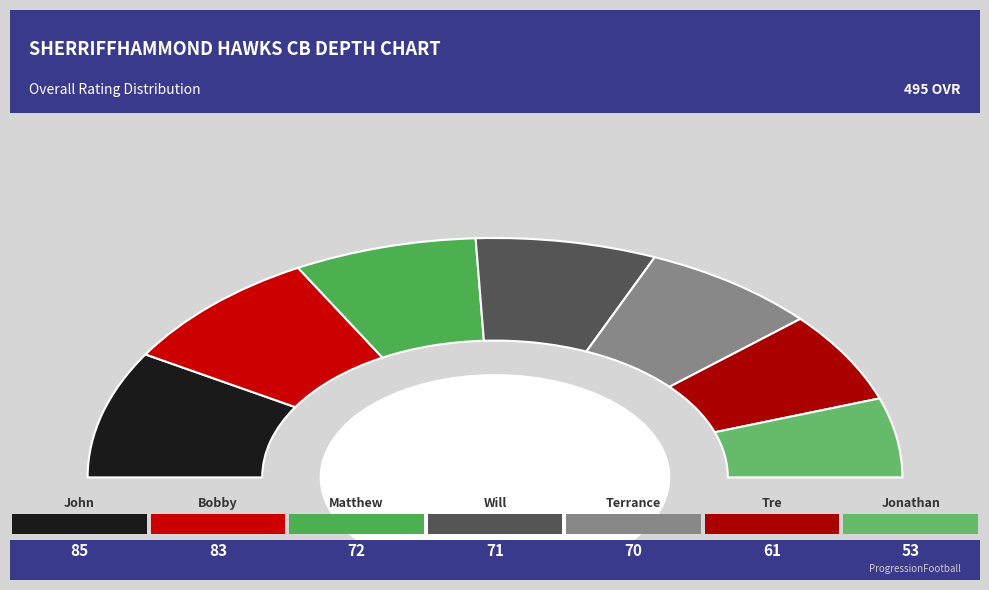

Which slice is the smallest?

Jonathan